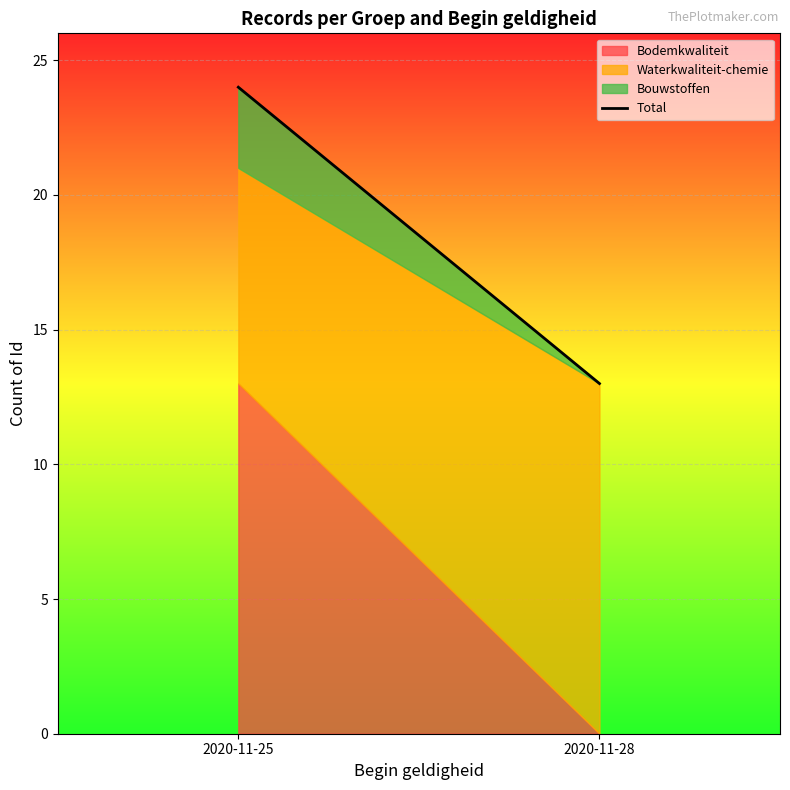

Which category has the lowest value across all series?

2020-11-28